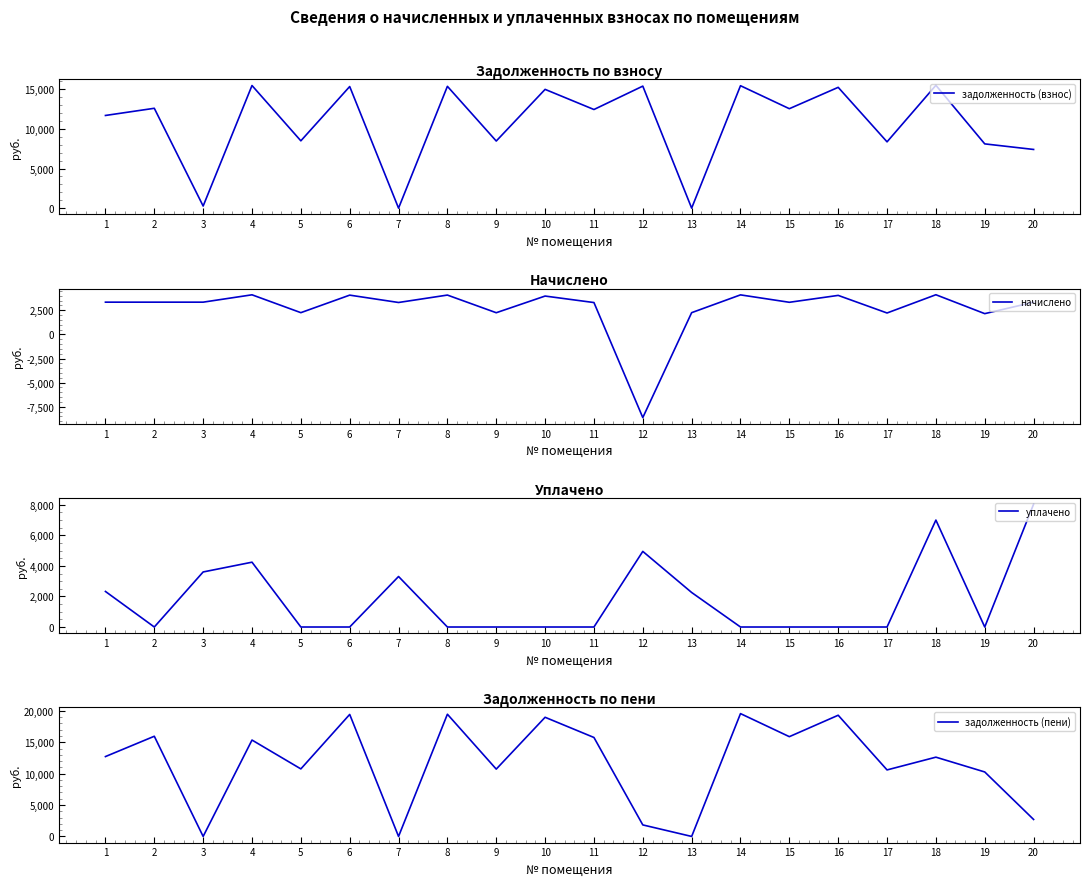

What is the value of the задолженность (взнос) point at the 2nd from the left?

12608.9